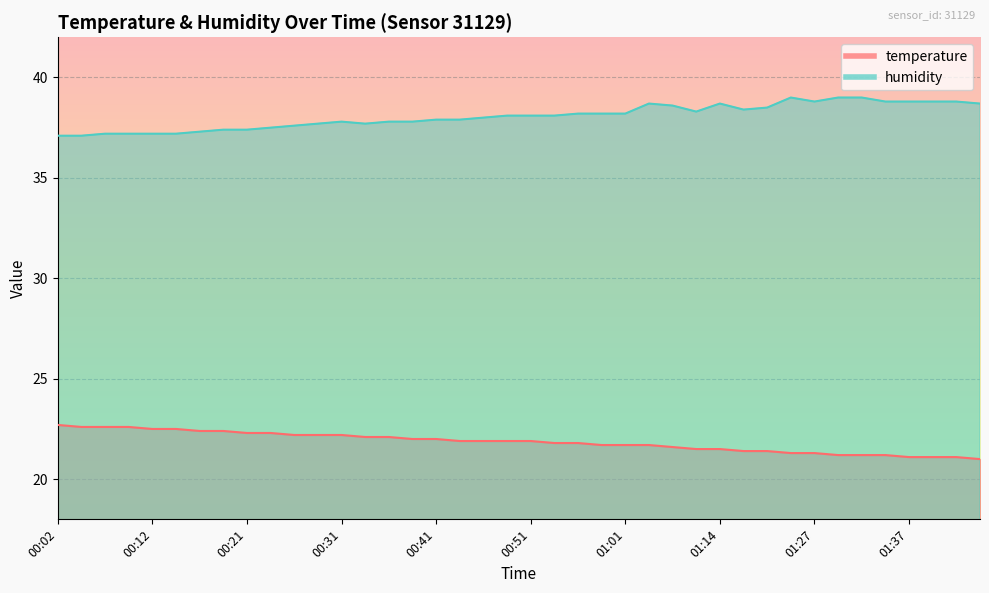

What position from the right is 01:11?

13